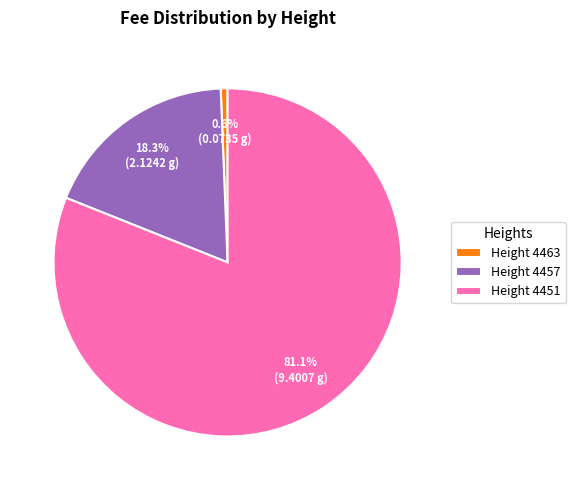

Which has a higher value, Height 4457 or Height 4463?

Height 4457